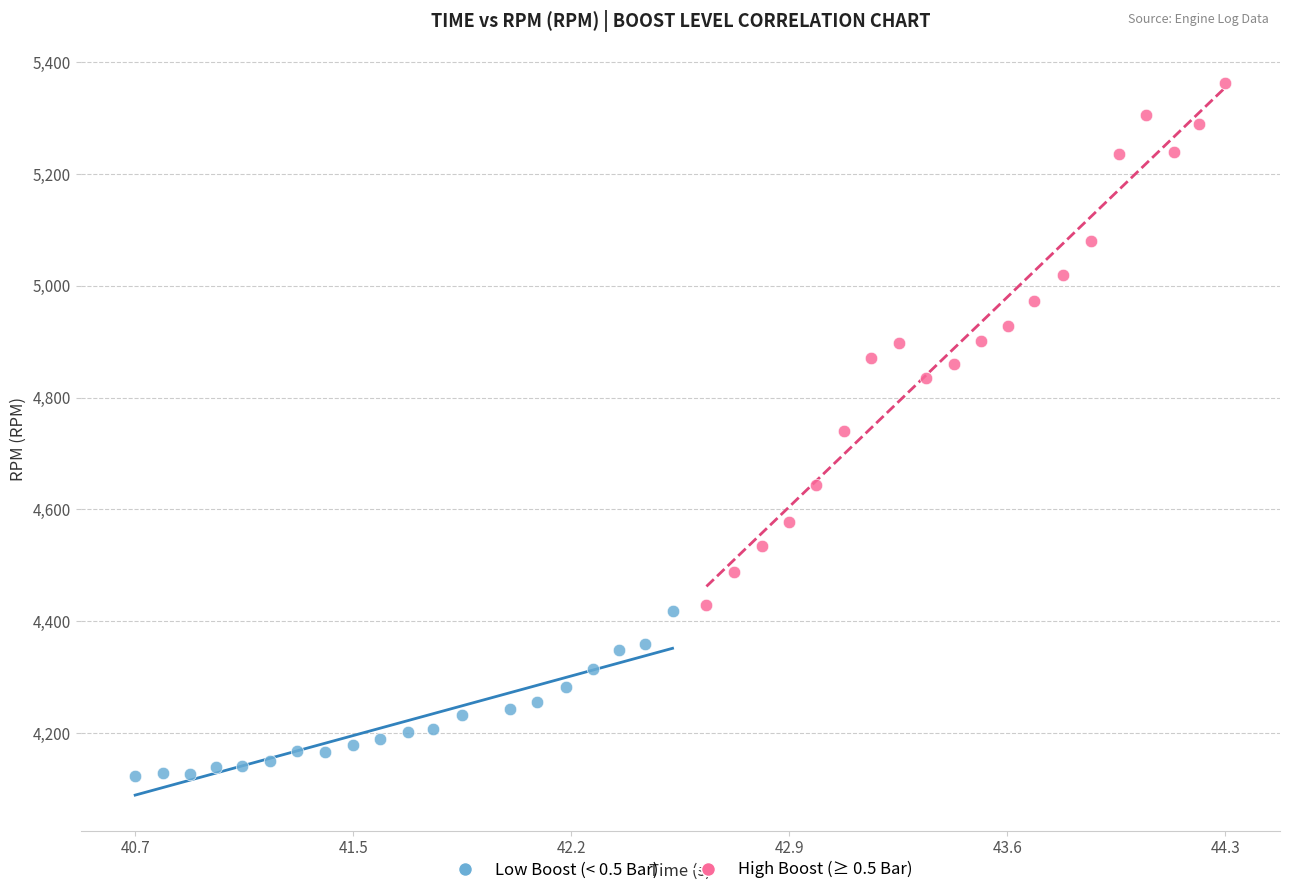

Which series contains the highest Y value?

High Boost (≥ 0.5 Bar)